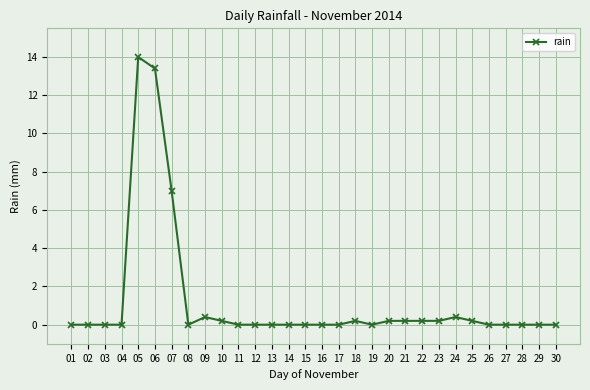

Reading right to left, extract all data points from this chart.

30=0.0	29=0.0	28=0.0	27=0.0	26=0.0	25=0.2	24=0.4	23=0.2	22=0.2	21=0.2	20=0.2	19=0.0	18=0.2	17=0.0	16=0.0	15=0.0	14=0.0	13=0.0	12=0.0	11=0.0	10=0.2	09=0.4	08=0.0	07=7.0	06=13.4	05=14.0	04=0.0	03=0.0	02=0.0	01=0.0